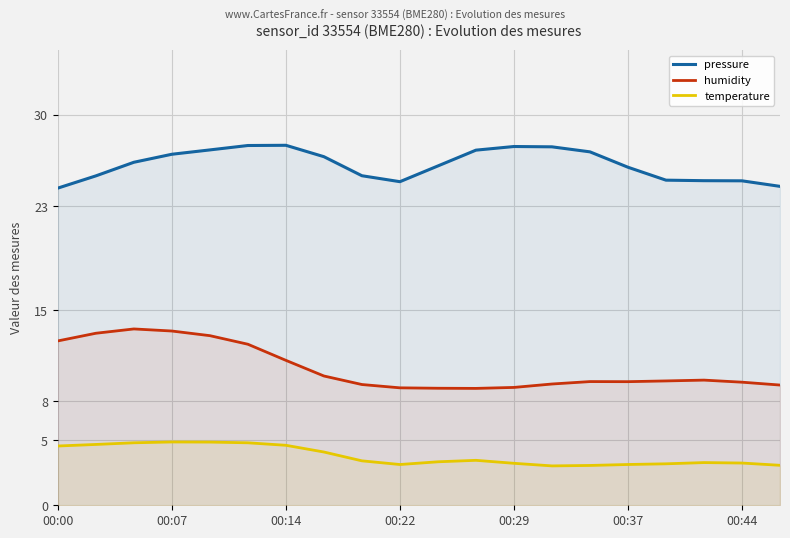

What is the difference between the maximum and minimum values in the temperature series?

1.8